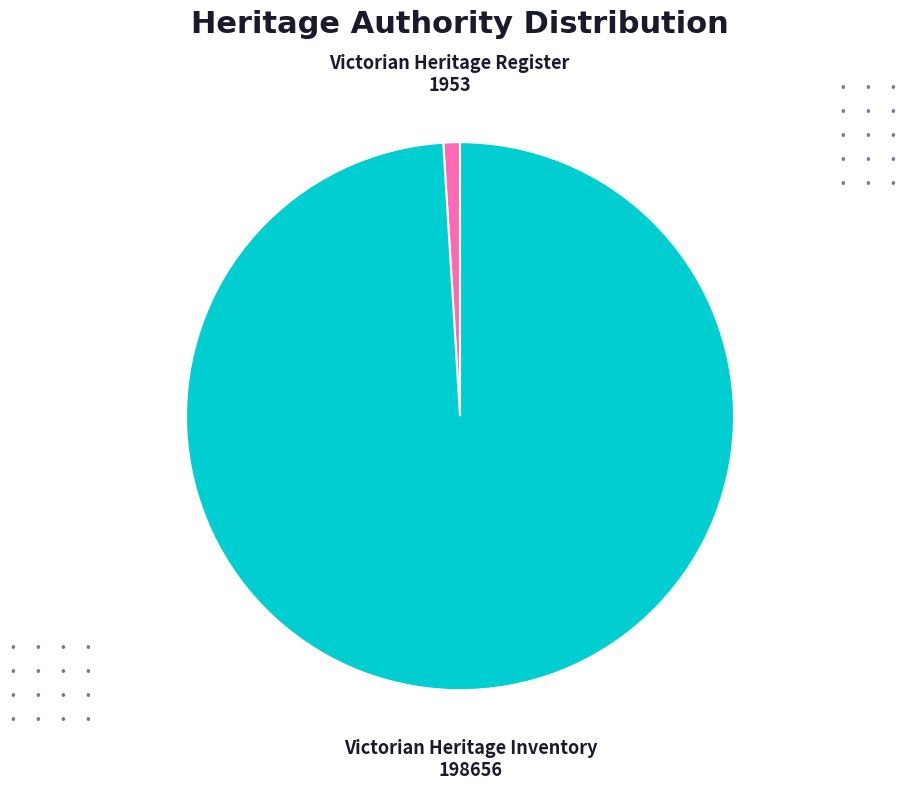

Rank the categories by value from highest to lowest.

Victorian Heritage Inventory, Victorian Heritage Register